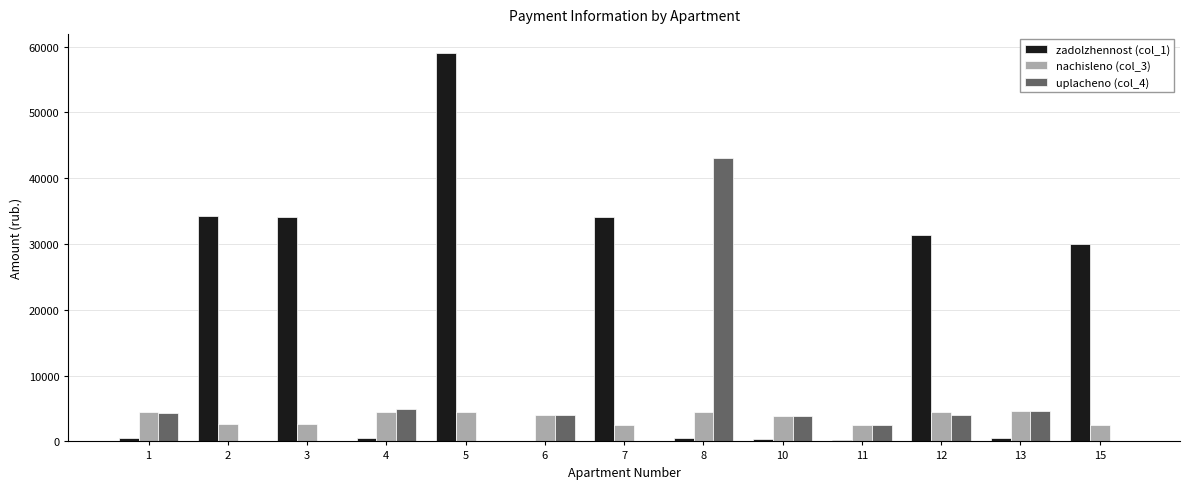

The value of nachisleno (col_3) at 6 is 7142.9. True or false?

False